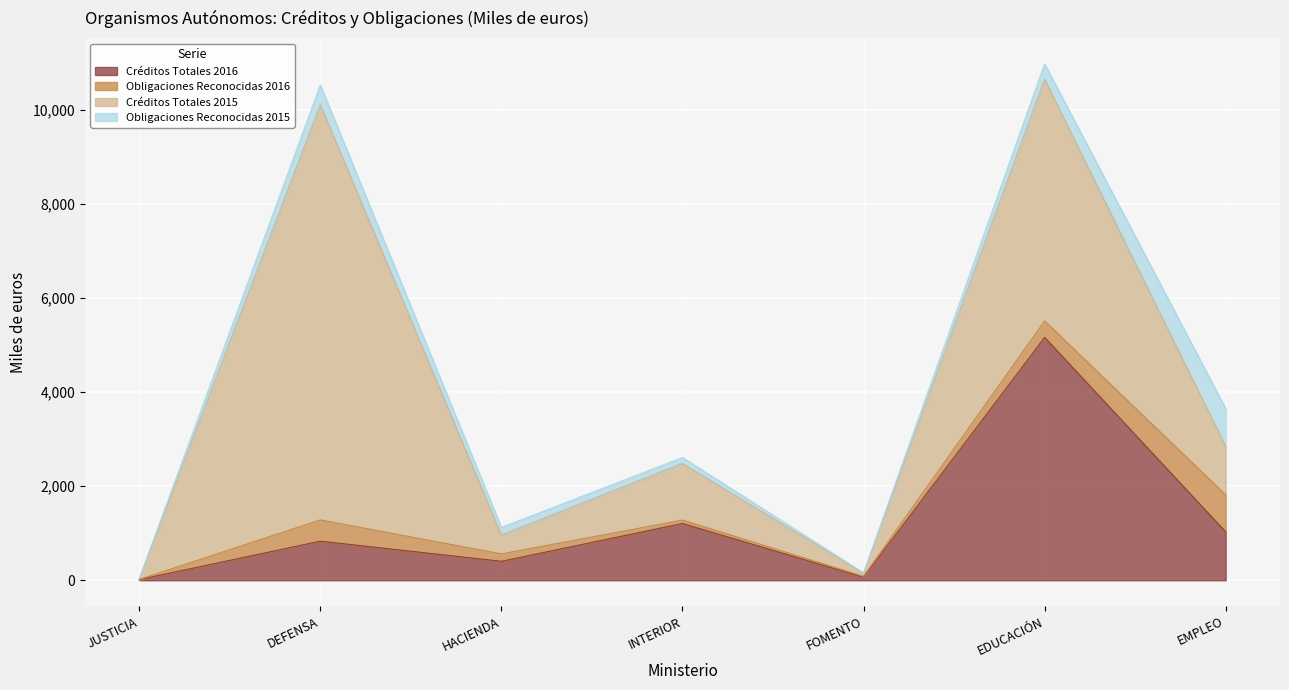

What is the value of the Créditos Totales 2015 point at the 2nd from the left?

8822